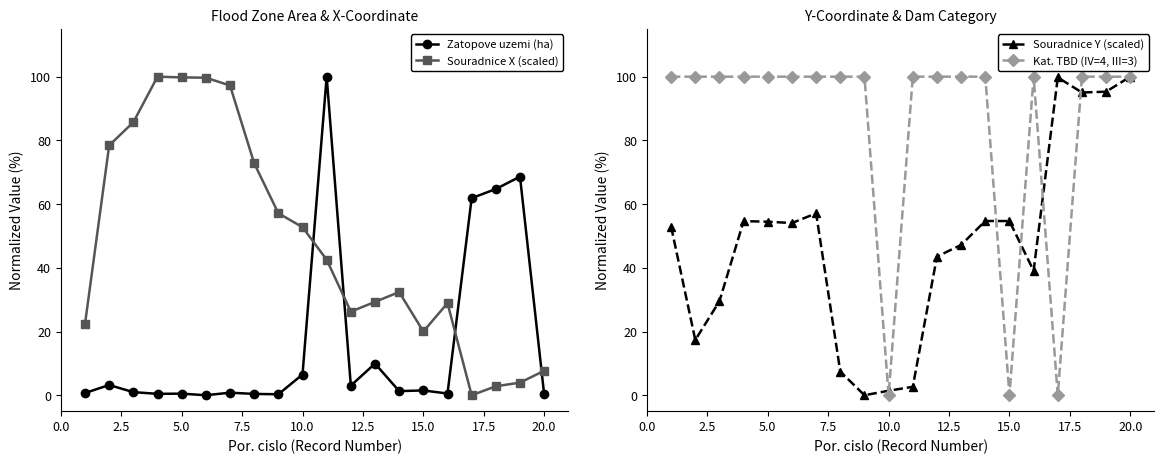

What is the difference between the maximum and minimum values in the Zatopove uzemi (ha) series?

100.0